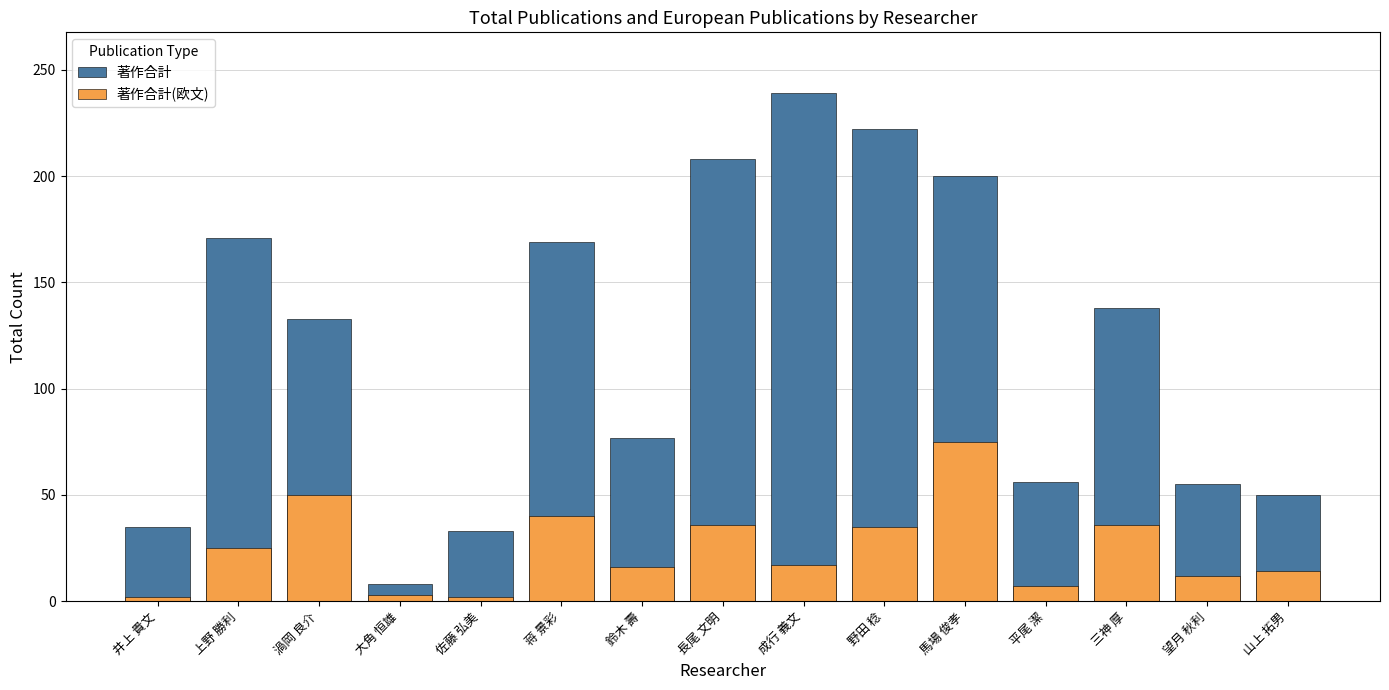

Between 平尾 潔 and 三神 厚, which series saw the biggest shift?

著作合計